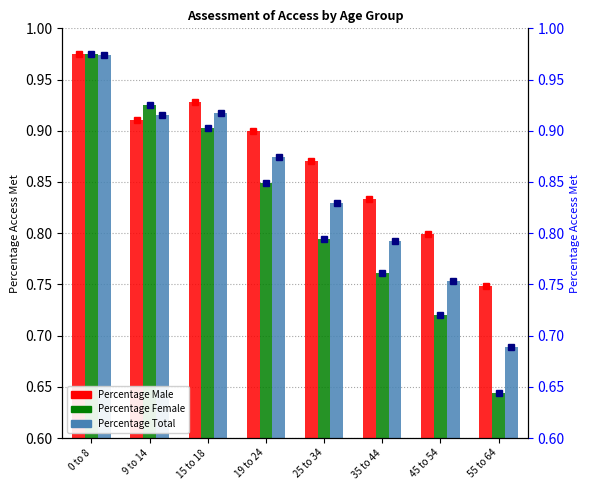

What is the difference between the maximum and minimum values in the Percentage Male series?

0.2